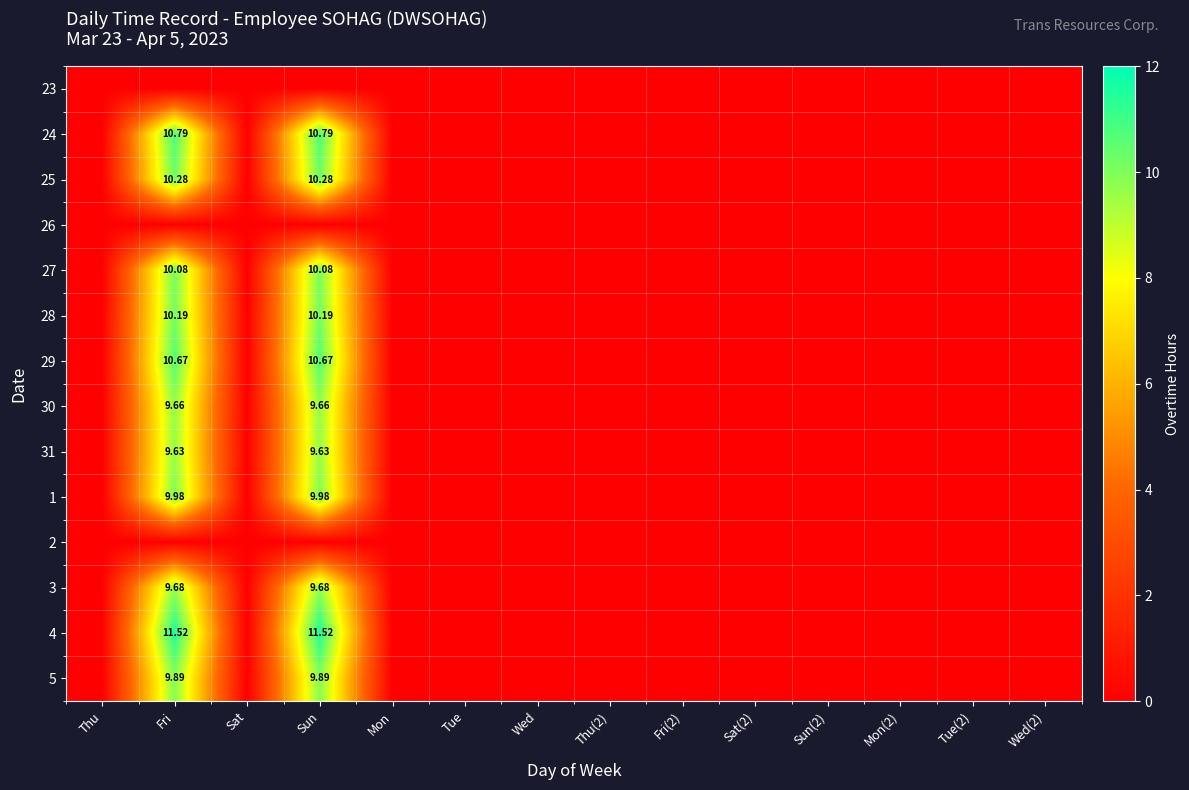

What is the difference between the maximum and second lowest values in the 28 series?

10.2